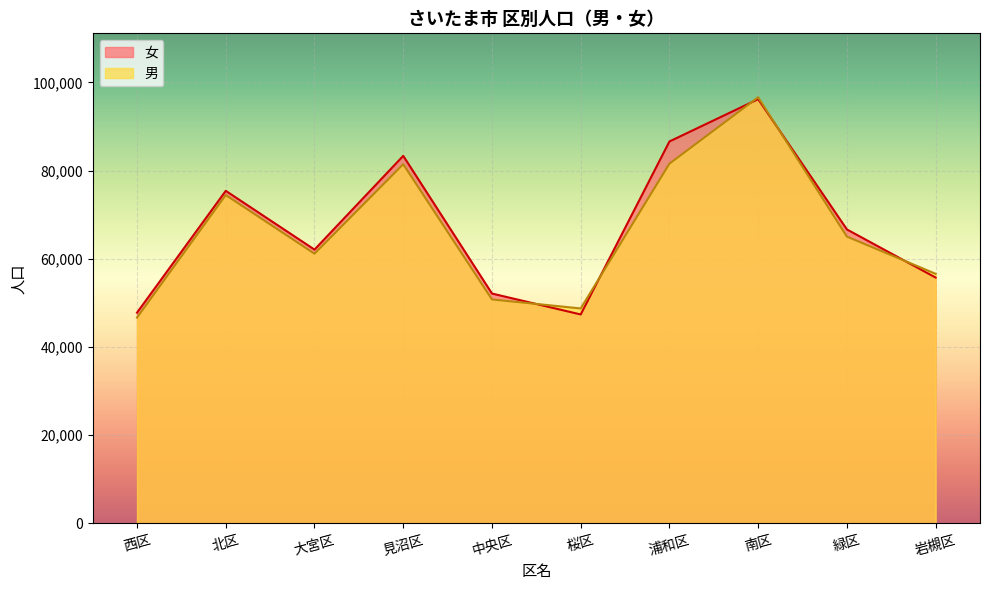

Where do 女 and 男 first cross each other?

中央区 and 桜区